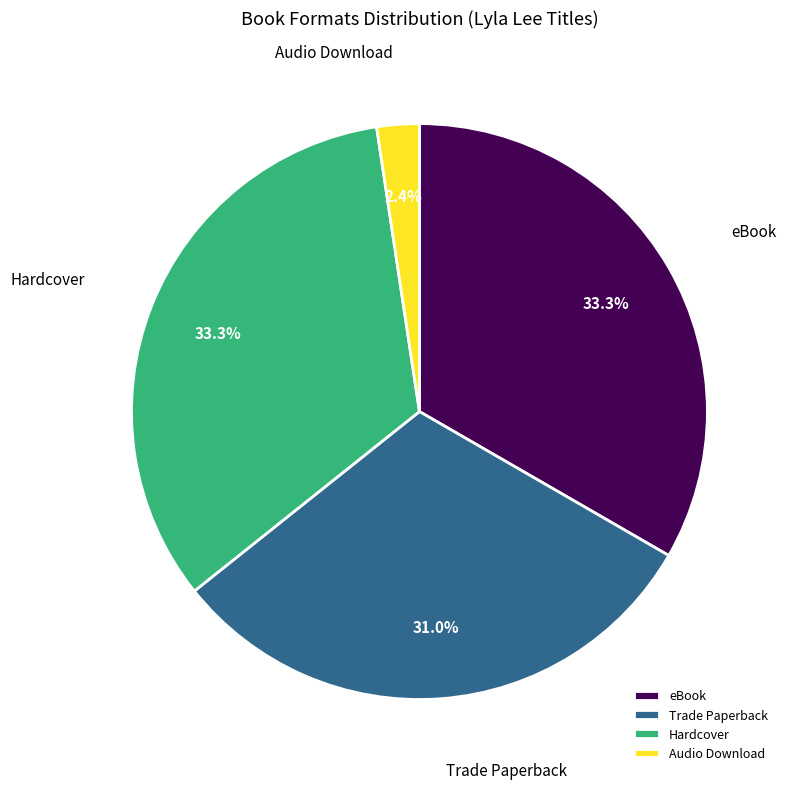

True or false: Hardcover accounts for 33% of the total.

True